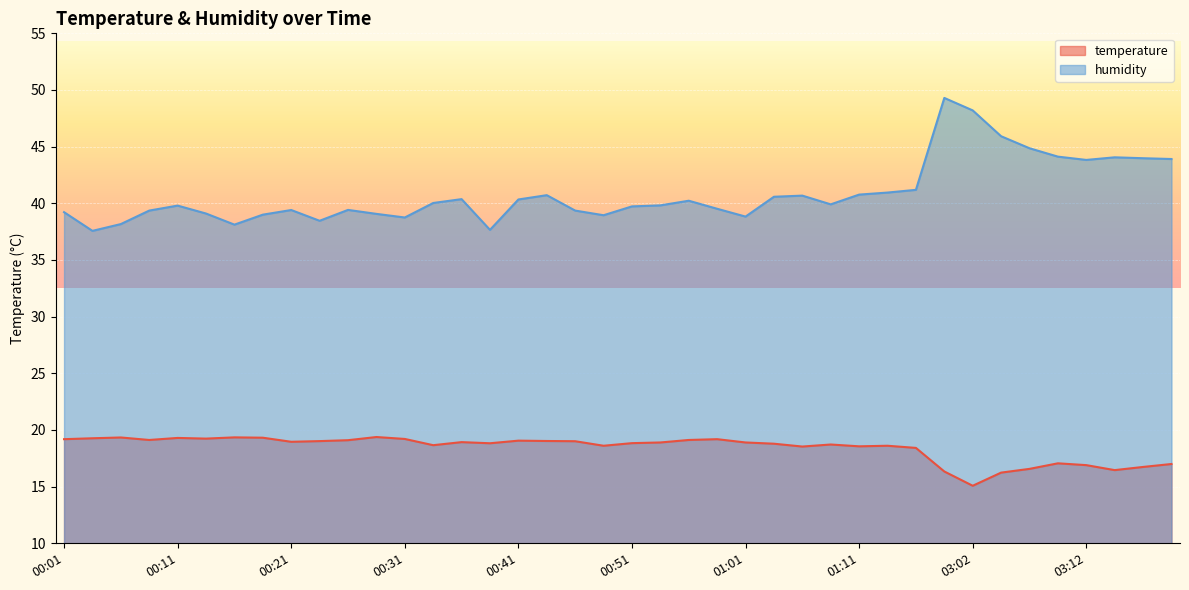

Where is the first local minimum for temperature?

00:09